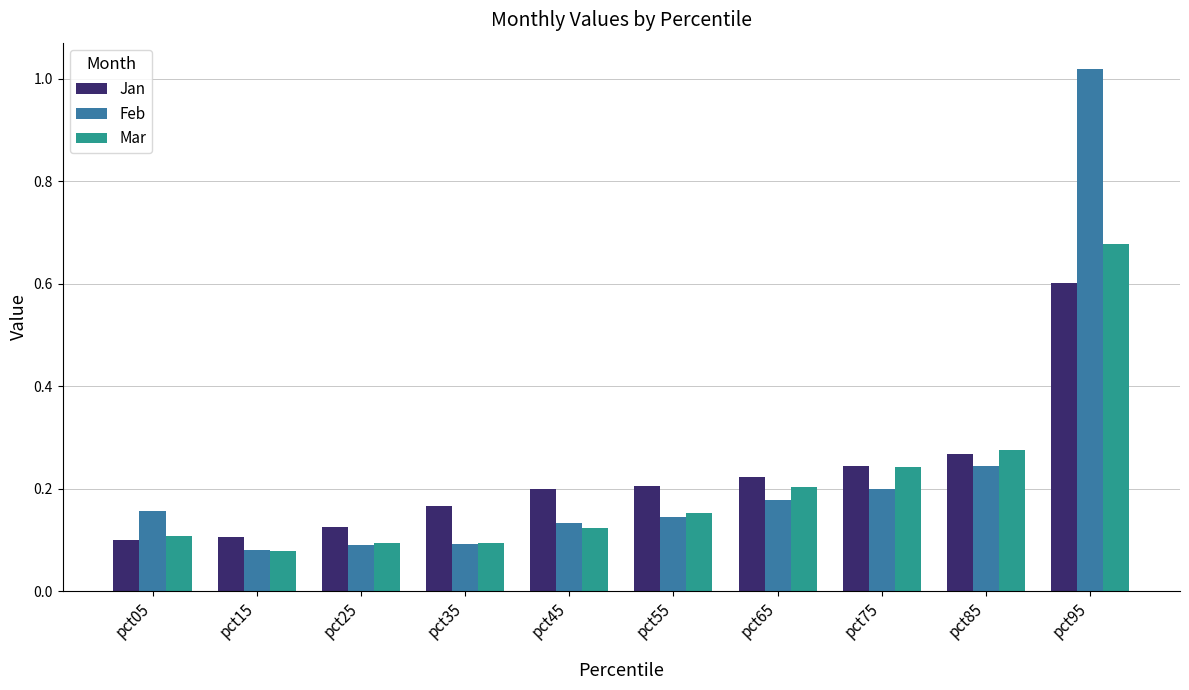

Count the number of categories in the chart.

10